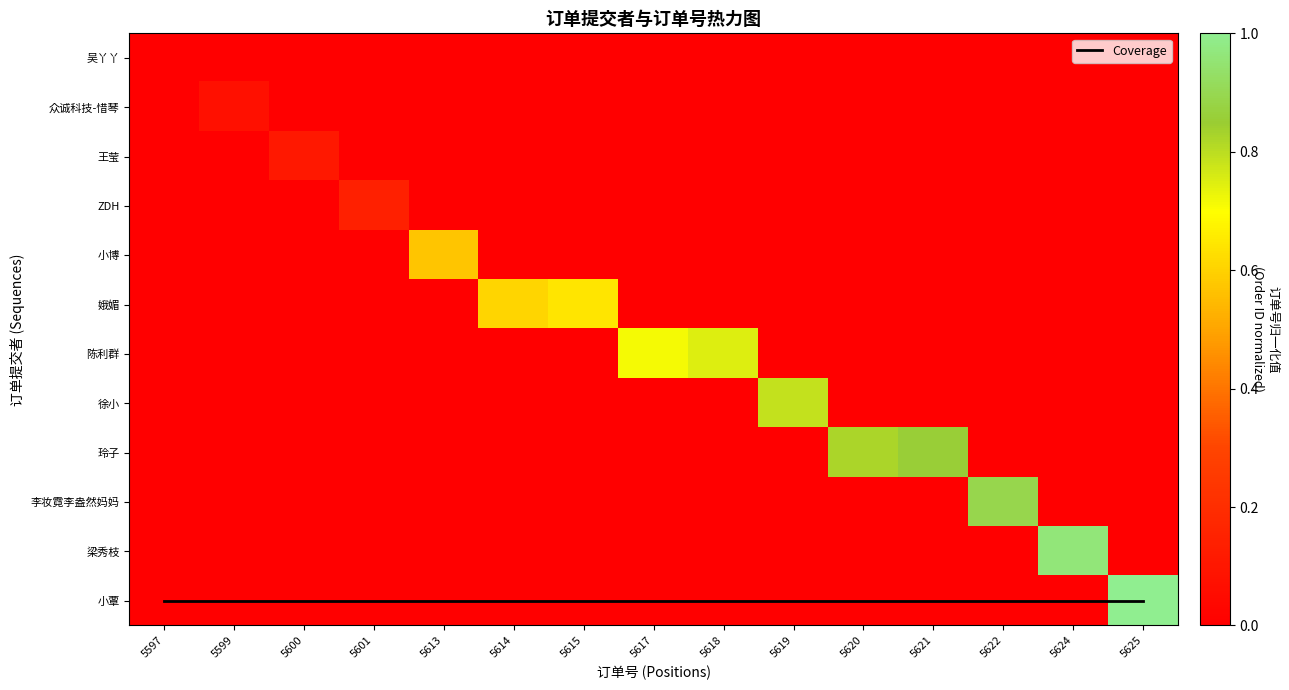

Which series changed the most between 5617 and 5618?

陈利群